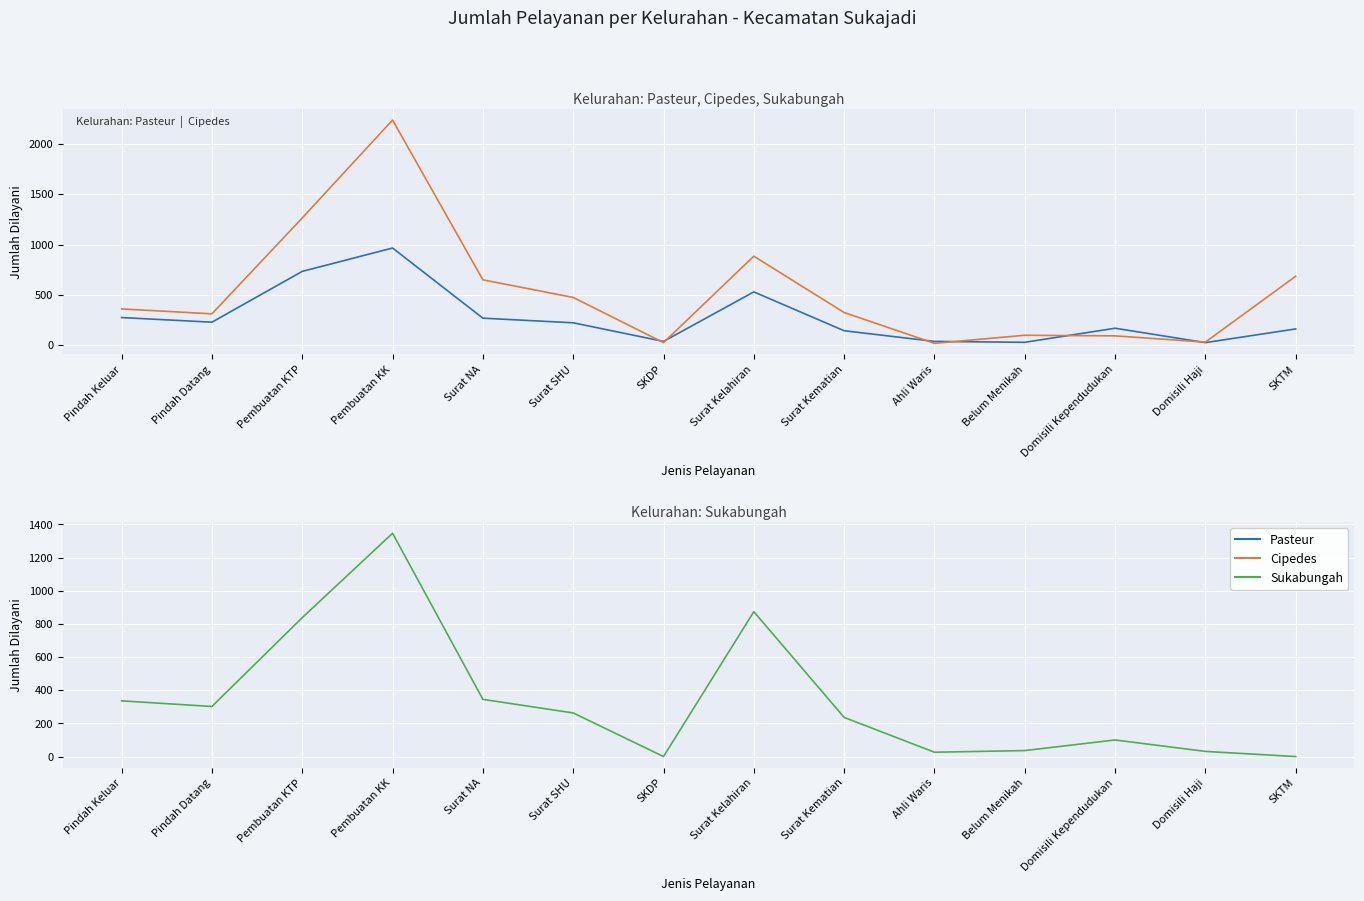

The value of Sukabungah at Pindah Datang is 302. True or false?

True